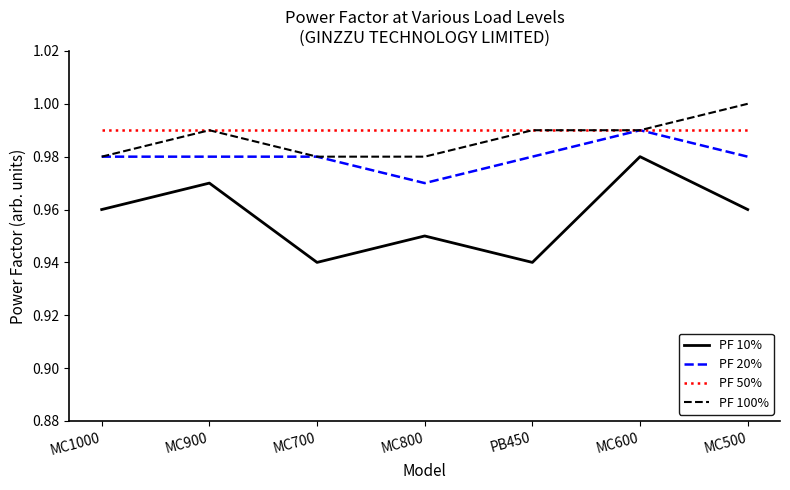

Where is the first local maximum for PF 100%?

MC900